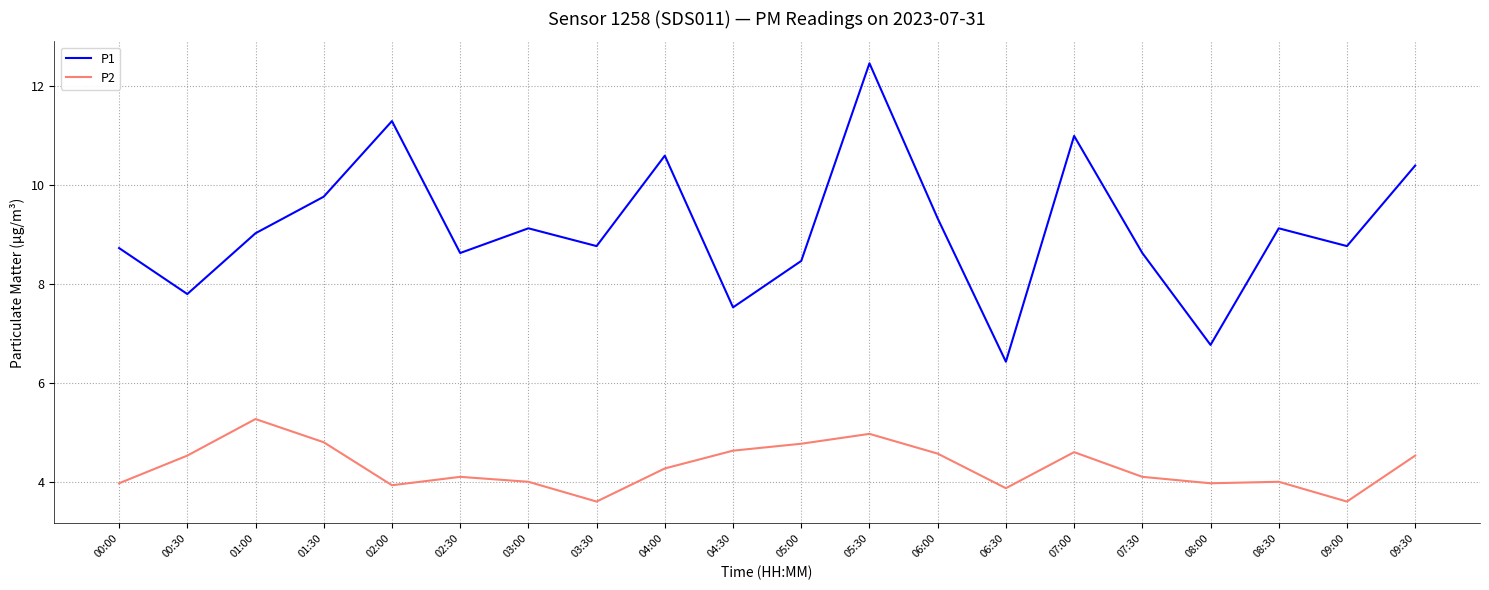

At which category is the sum across all series the highest?

05:30